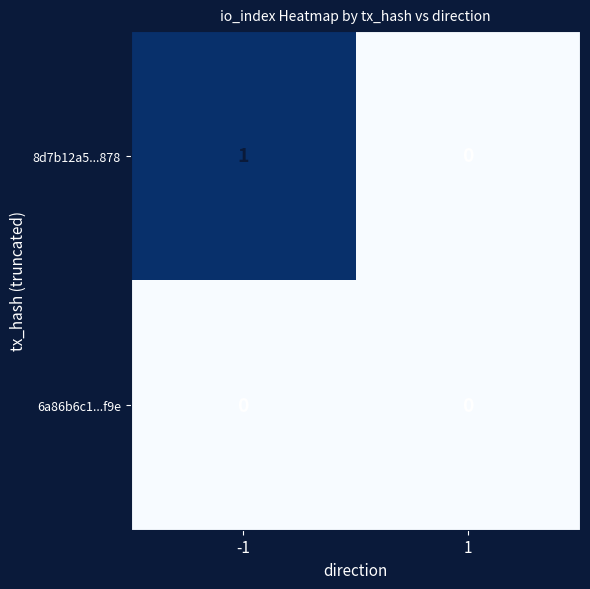

Which series has the largest total across all categories?

8d7b12a5...878